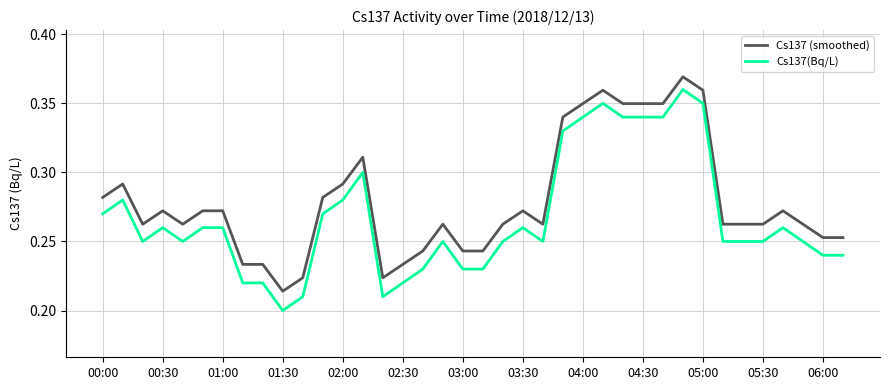

How many Cs137(Bq/L) values are between 0 and 1?

38